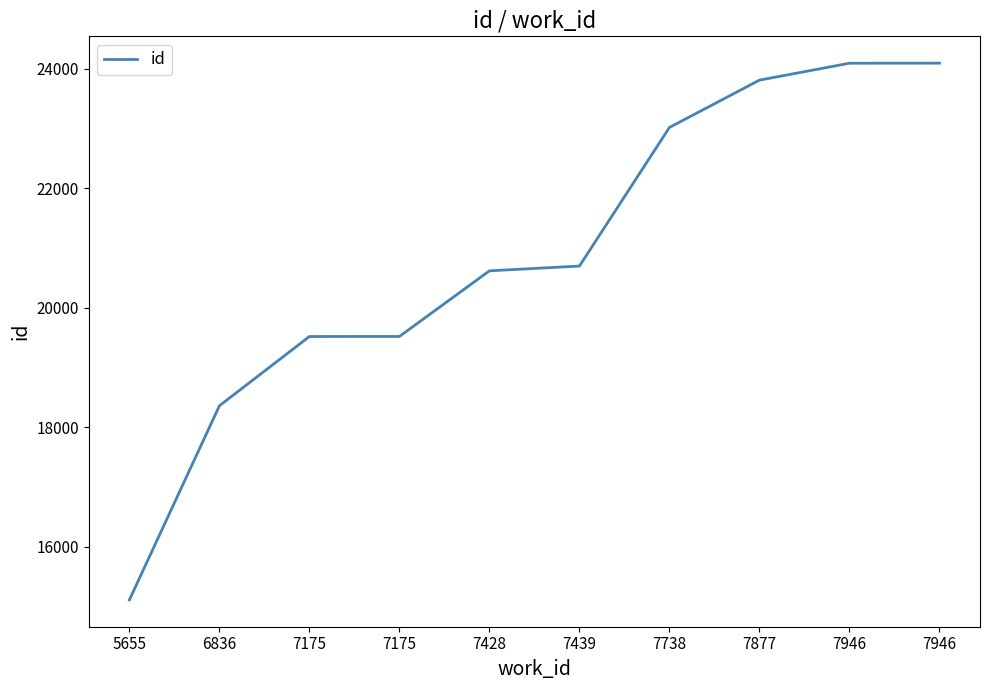

At which label is the value closest to 19602?

7175